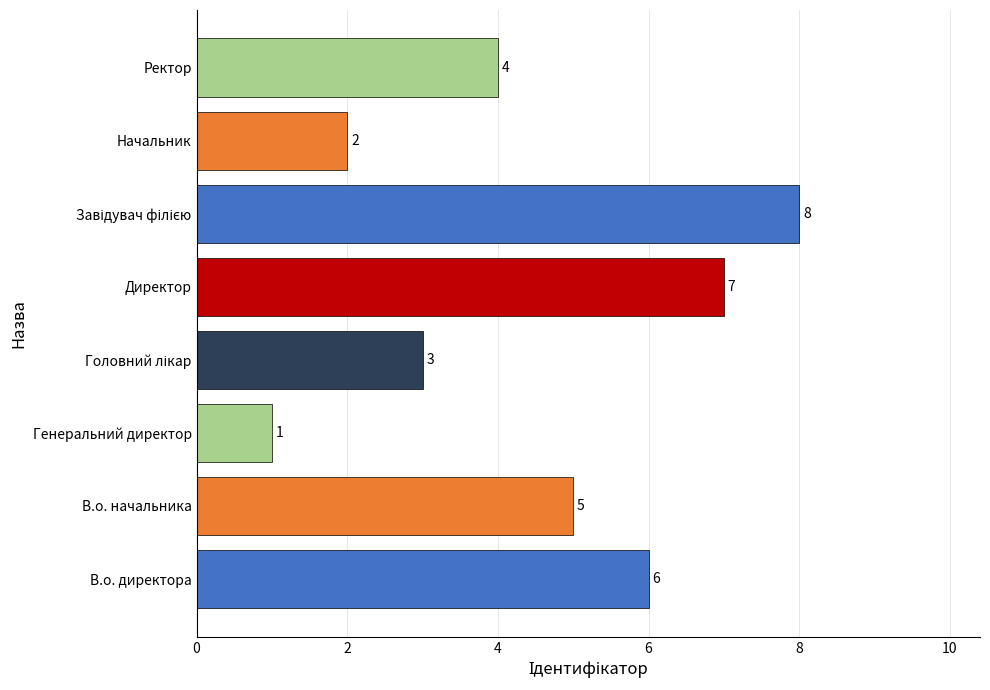

What is the greatest value displayed?

8